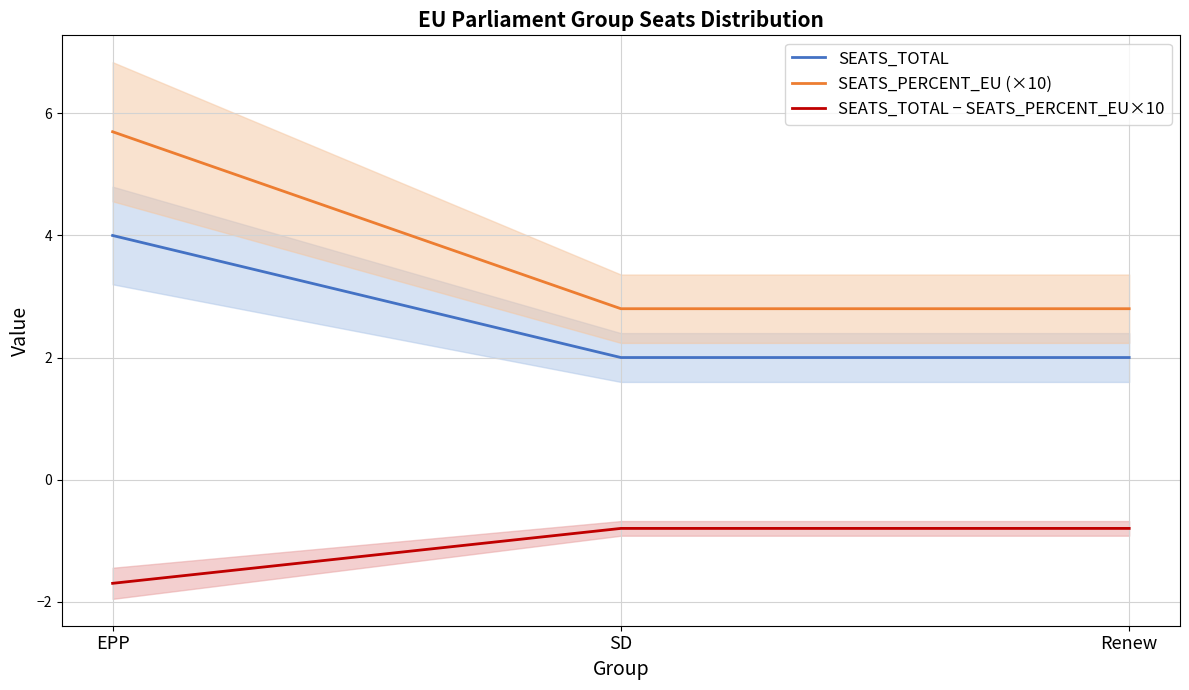

At which label is SEATS_PERCENT_EU (×10) closest to 4?

SD